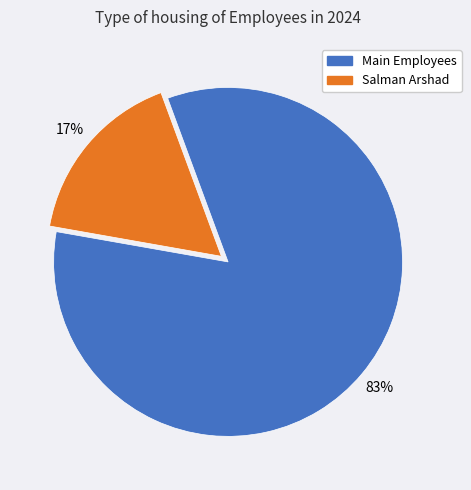

Is there a majority slice in this chart?

Yes